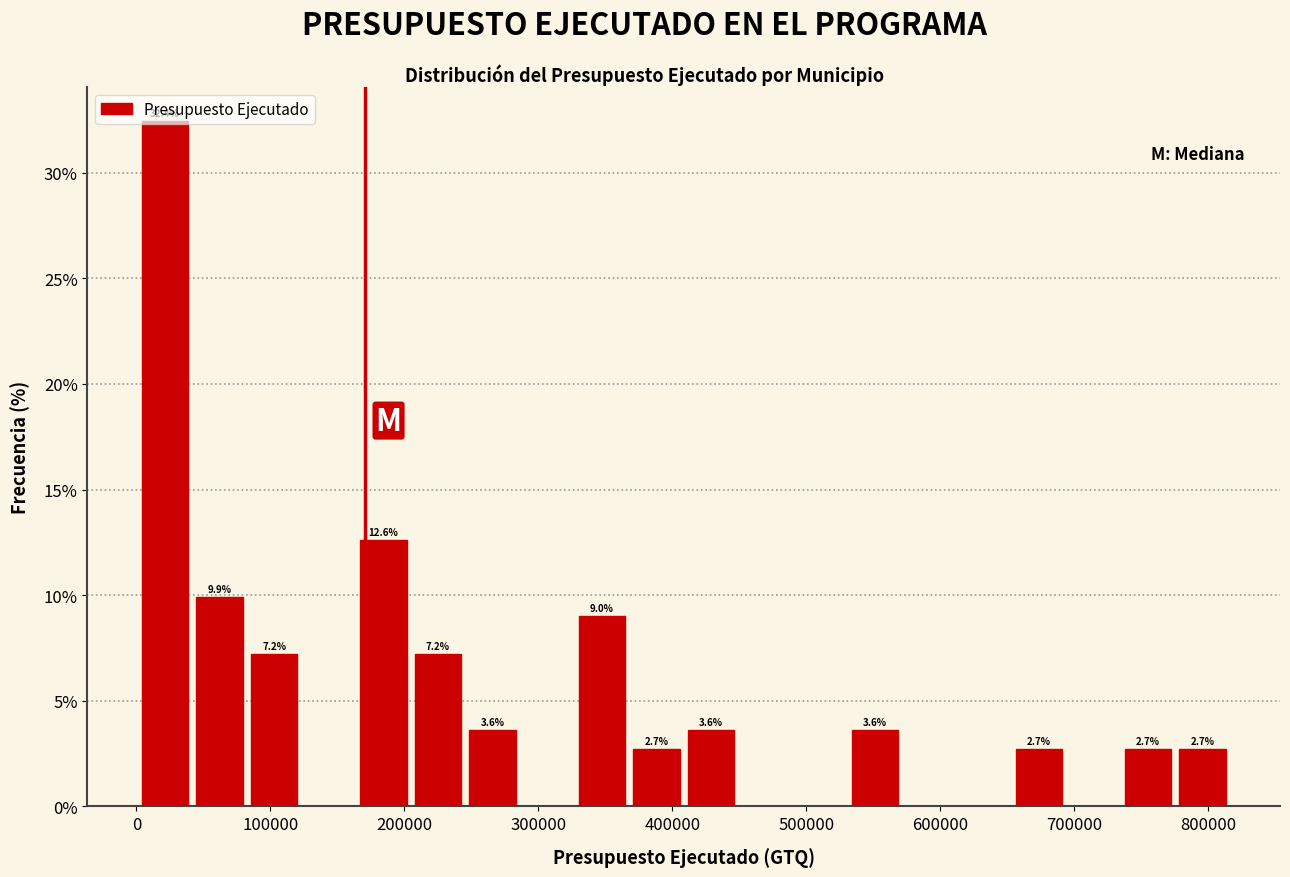

Over which range of the x-axis is the bar tallest?

0 to 40000